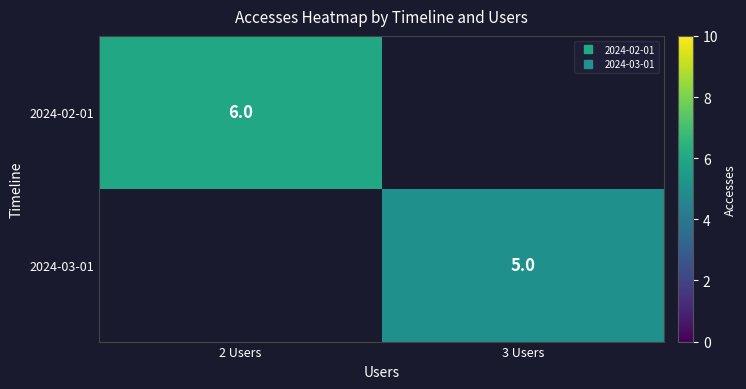

Is it true that 2024-03-01 equals 6.9 at 3 Users?

False